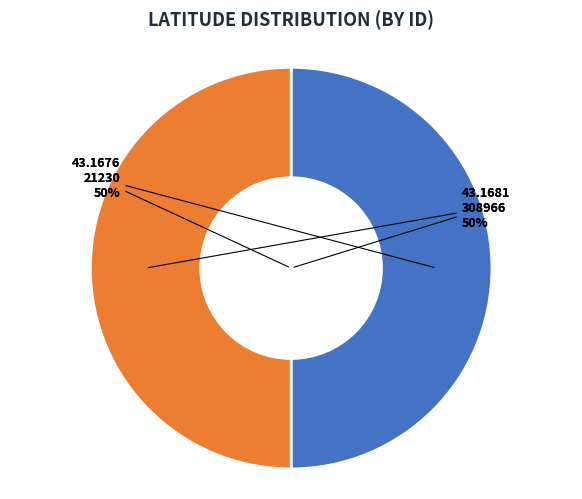

What percentage is the 308966 slice, to the nearest percent?

50%